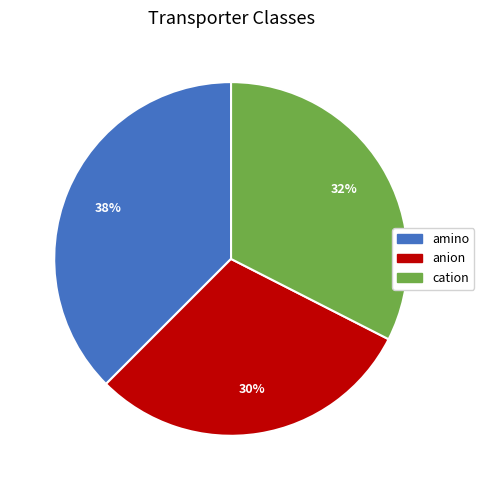

Between cation and anion, which is larger?

cation